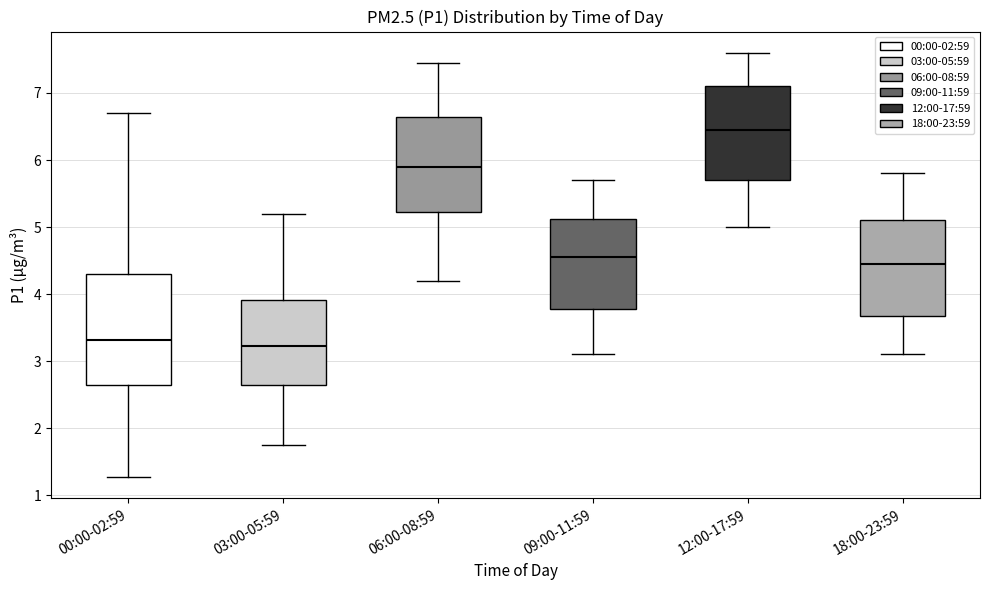

Where is the lower edge of the box for 03:00-05:59 on the y-axis? The values are not printed on the chart, so give them approximately, as read against the axis.

2.6